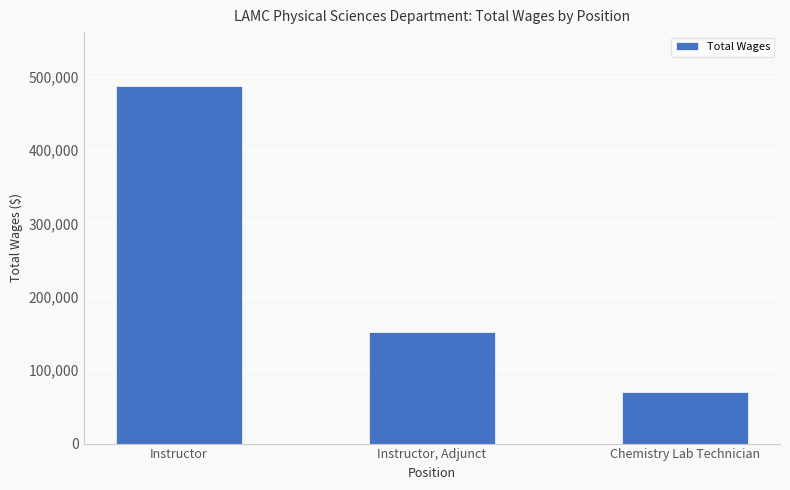

How many data points are less than 152260?

1